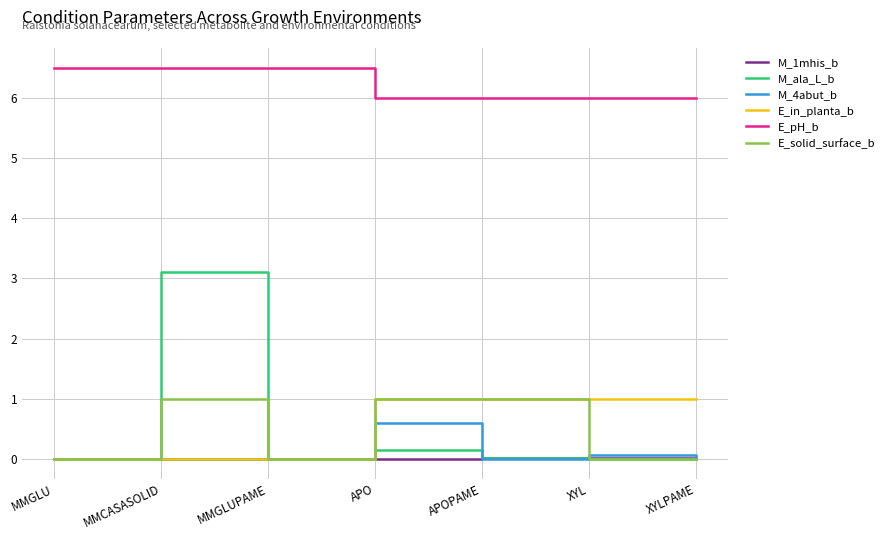

What position from the right is MMCASASOLID?

6